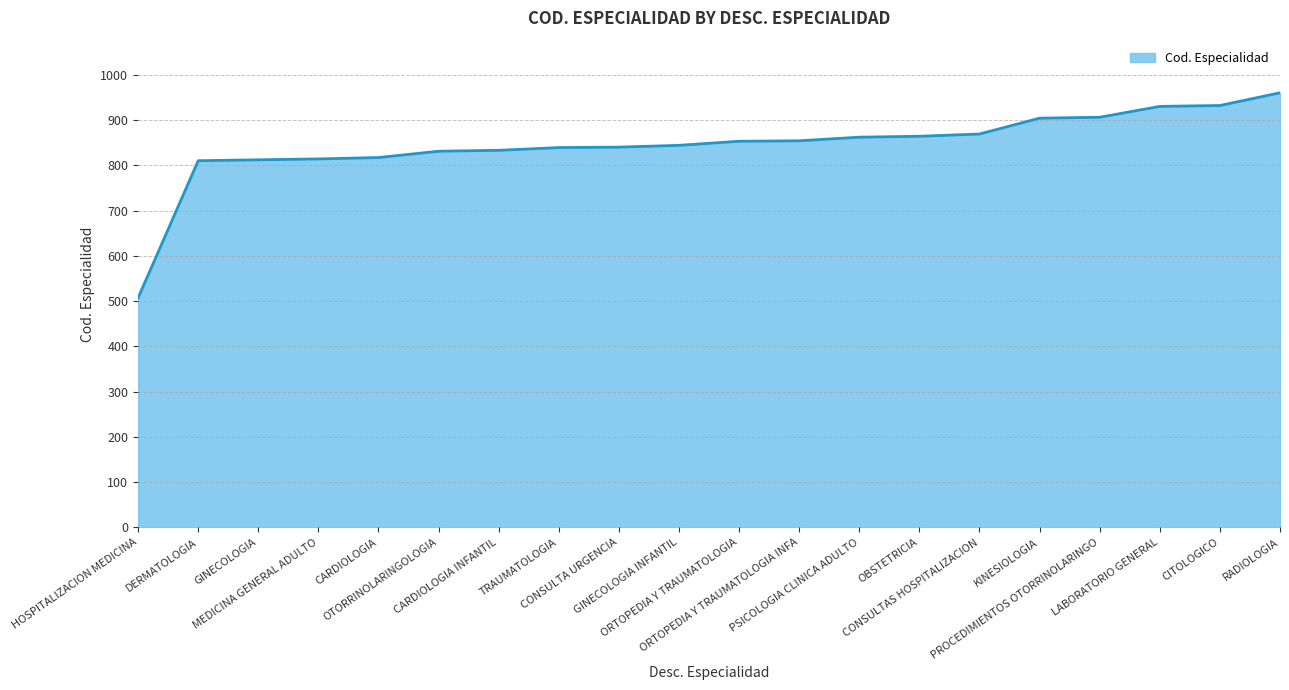

What is the greatest value displayed?

960